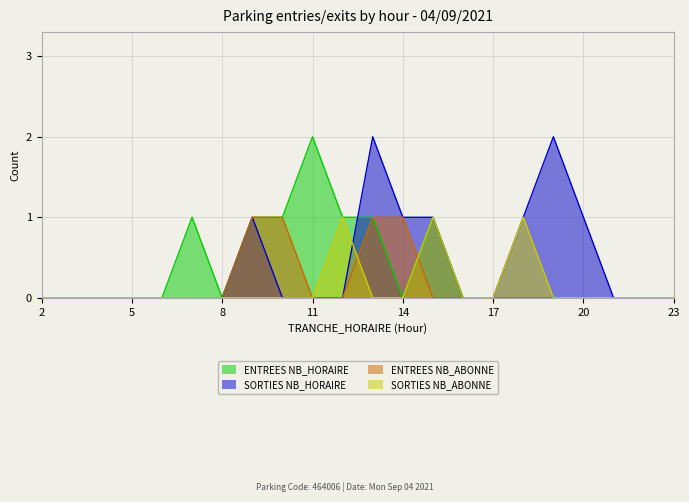

What is the difference between the maximum and second lowest values in the ENTREES NB_ABONNE series?

1